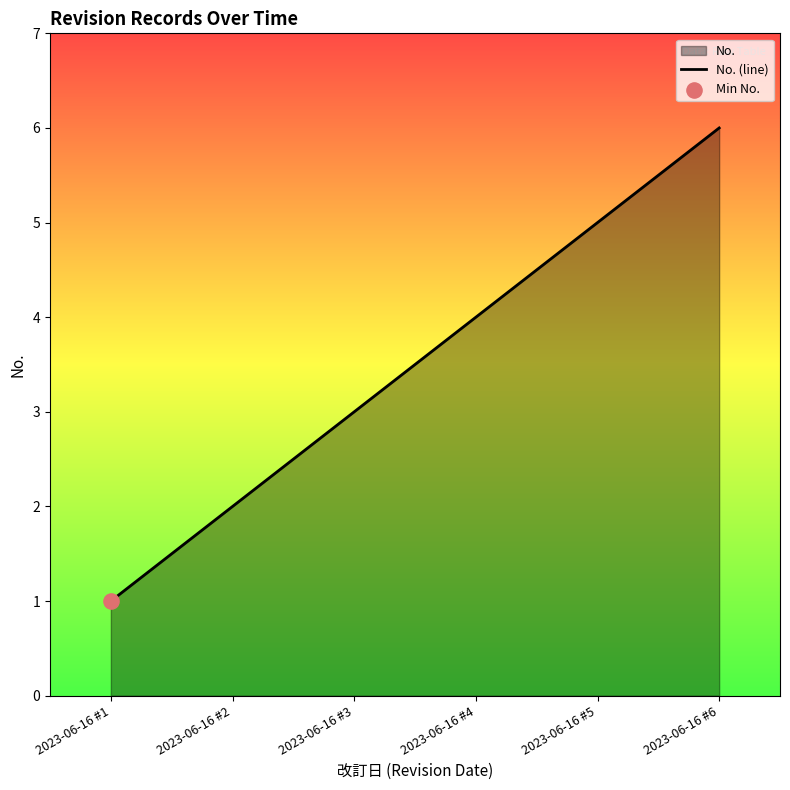

Approximately how many times larger is the value at 2023-06-16 #4 compared to 2023-06-16 #3?

1.3